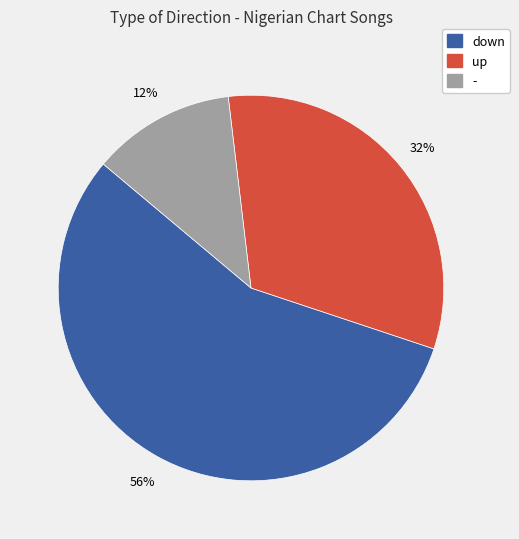

Combined, do down and up account for over 50%?

Yes